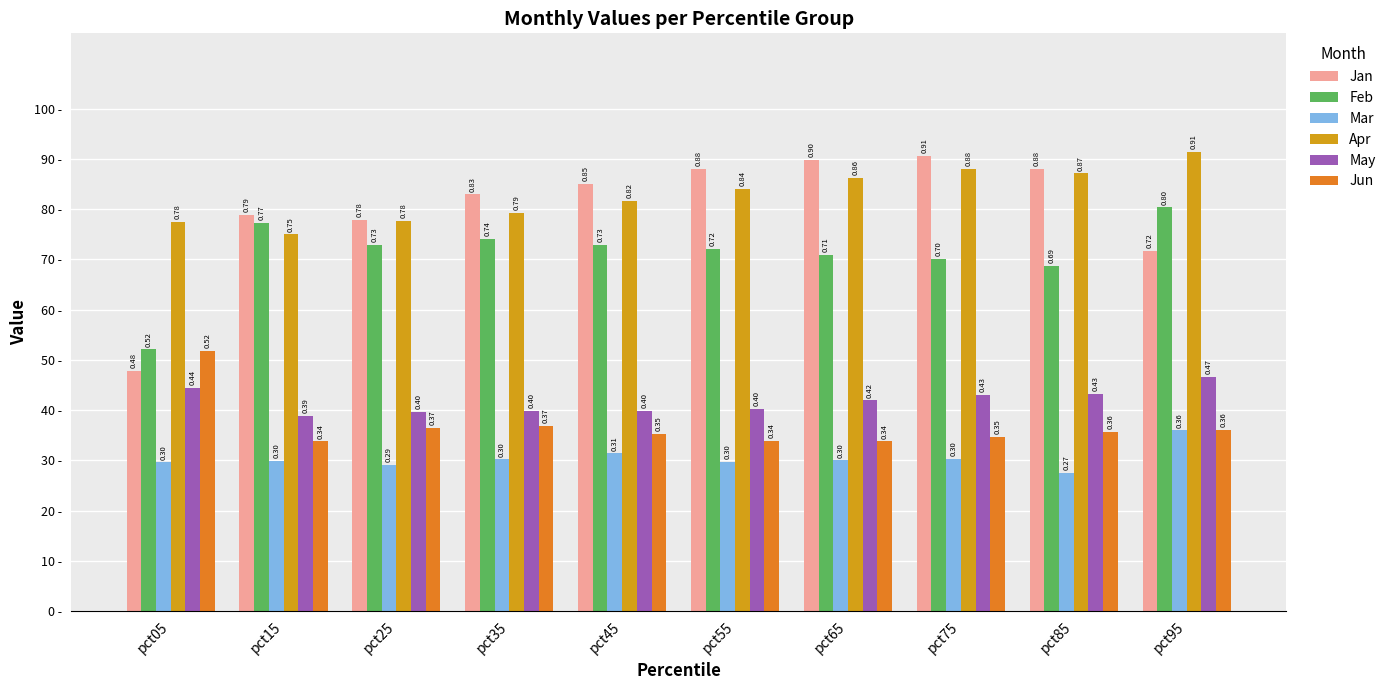

Which series has the largest total across all categories?

Apr